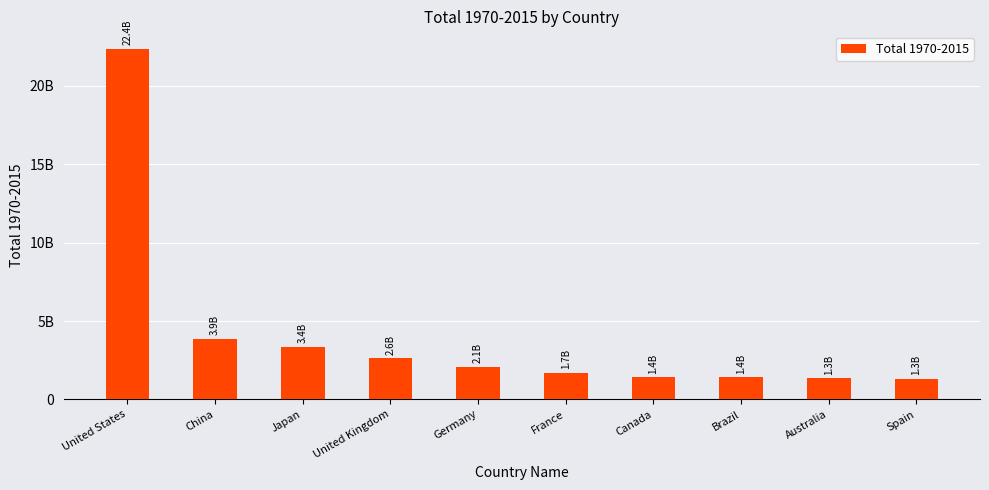

What is the label of the 5th bar from the left?

Germany